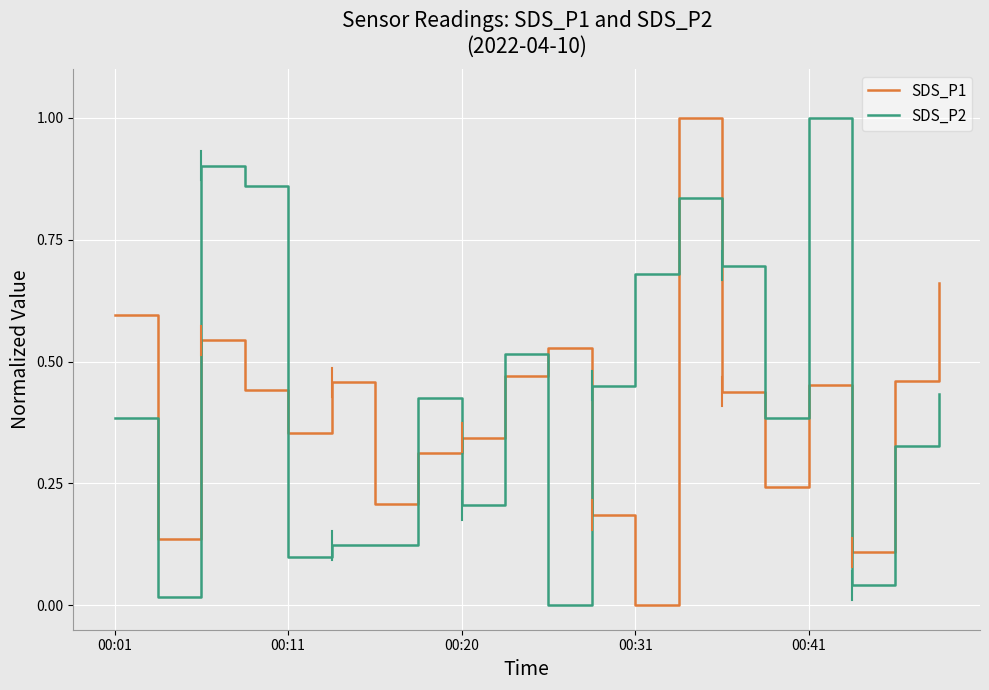

List the series in order of their overall mean, lowest first.

SDS_P1, SDS_P2